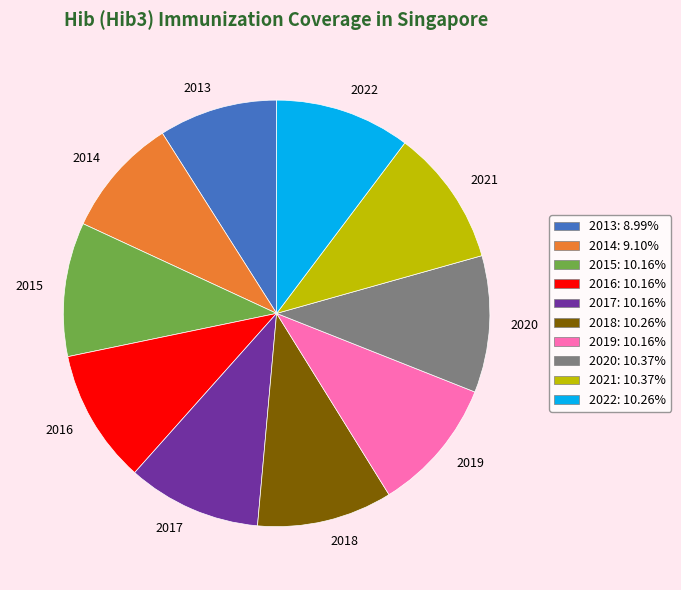

Does 2014 account for over 50% of the chart?

No